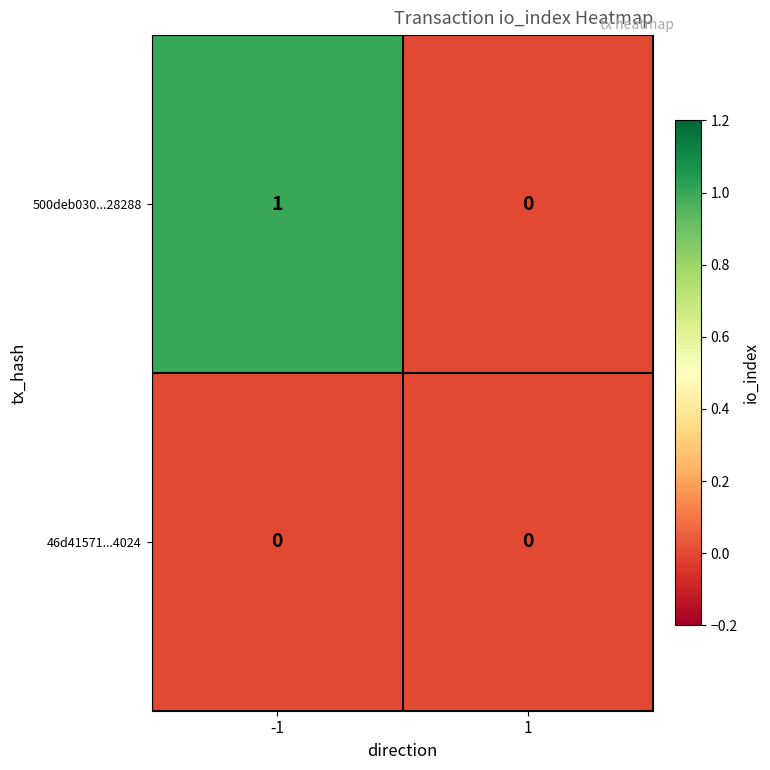

The value of 500deb030...28288 at -1 is 1. True or false?

True